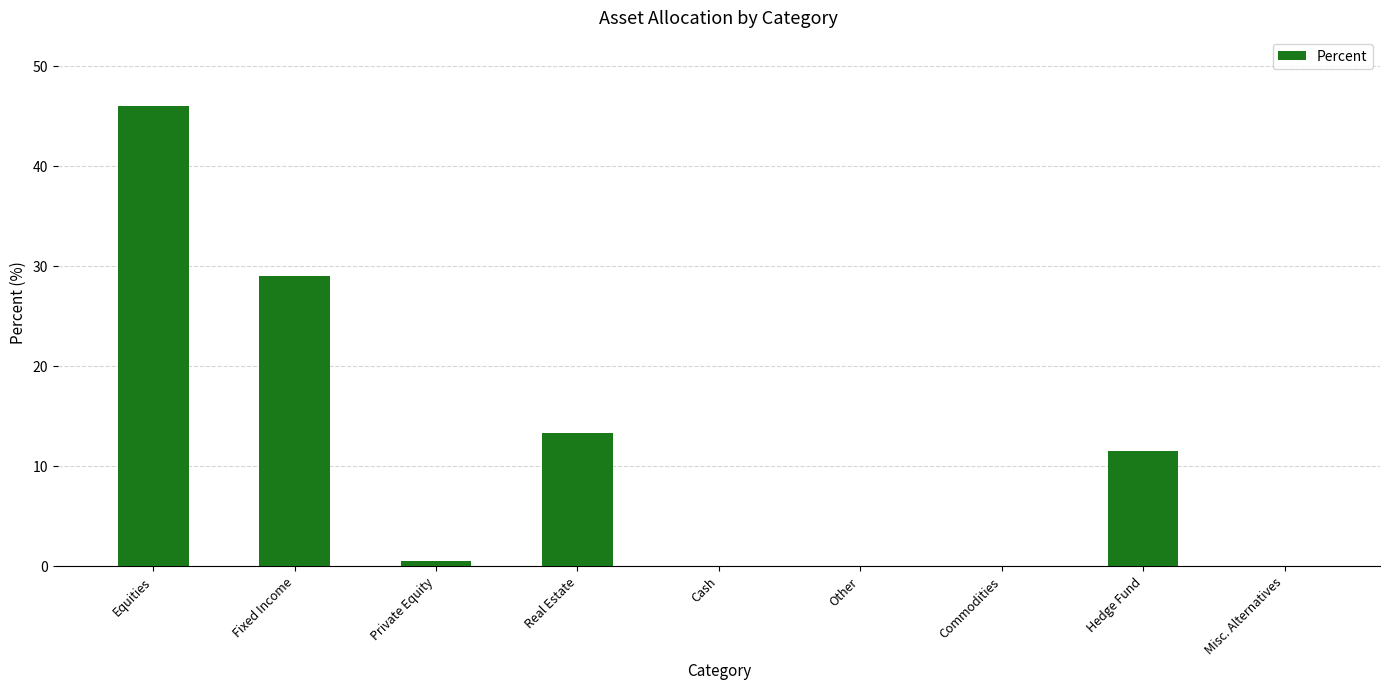

What is the maximum value shown in the chart?

46.0